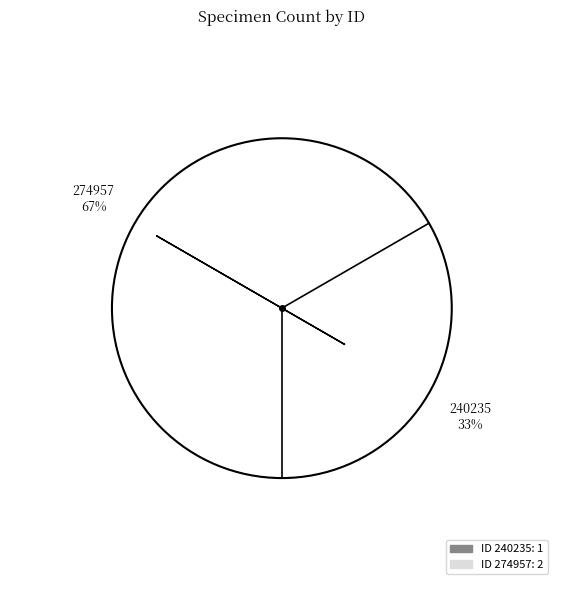

How many segments does this pie chart have?

2